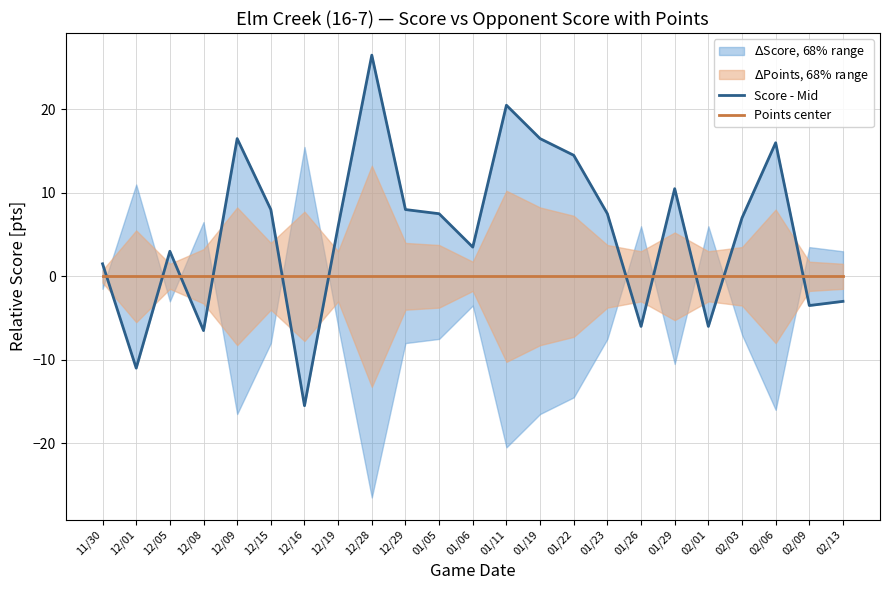

Between 02/03 and 02/06, which series saw the biggest shift?

Score - Mid